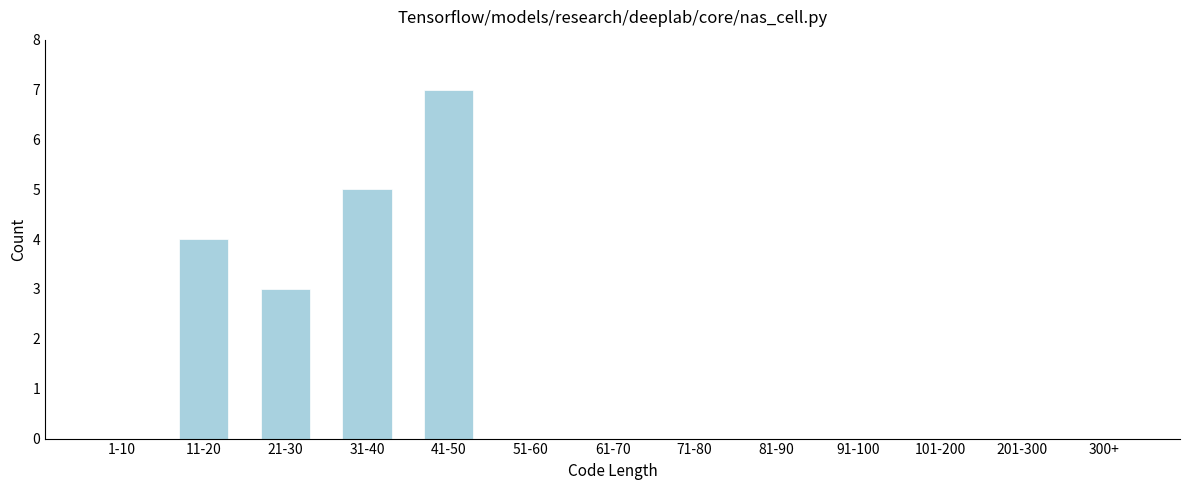

Reading right to left, what are all the values shown in this chart?

300+=0	201-300=0	101-200=0	91-100=0	81-90=0	71-80=0	61-70=0	51-60=0	41-50=7	31-40=5	21-30=3	11-20=4	1-10=0